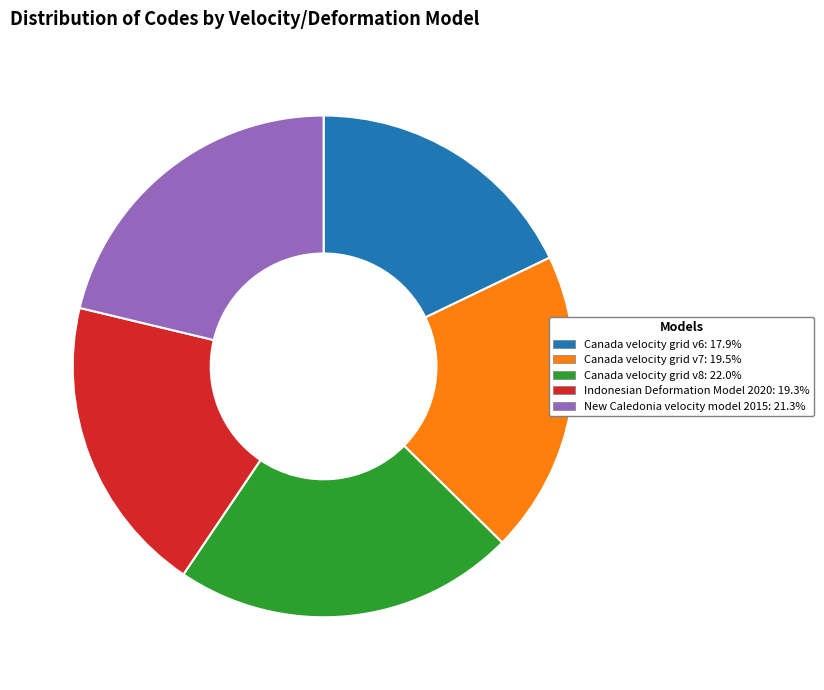

Between Canada velocity grid v6 and Indonesian Deformation Model 2020, which is larger?

Indonesian Deformation Model 2020